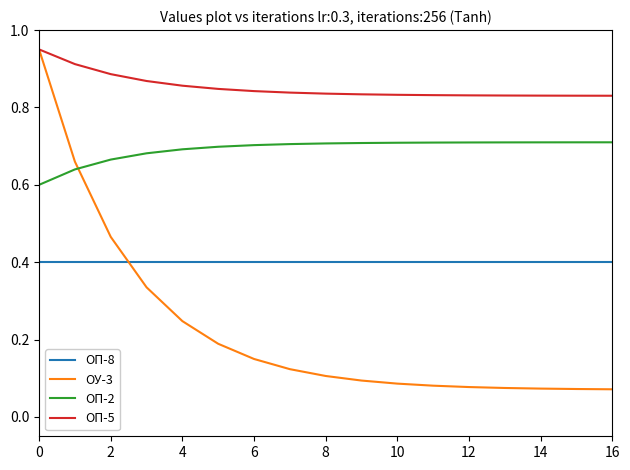

True or false: ОП-2 and ОП-8 cross at least once.

False